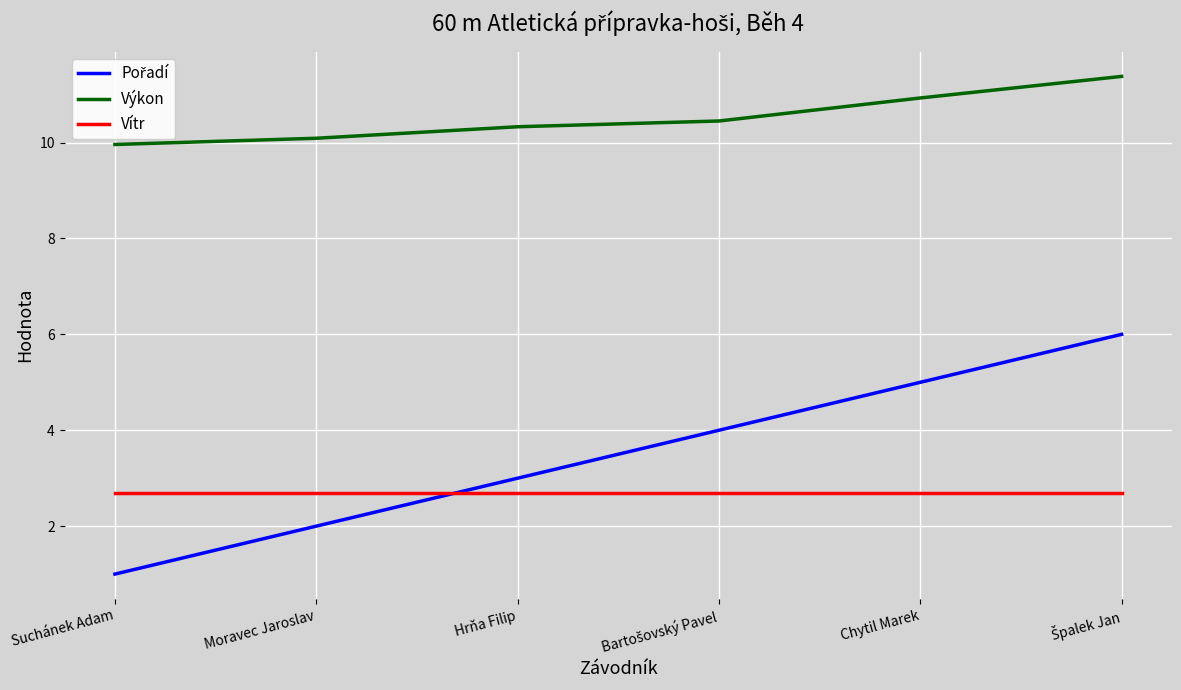

True or false: Vítr and Výkon cross at least once.

False